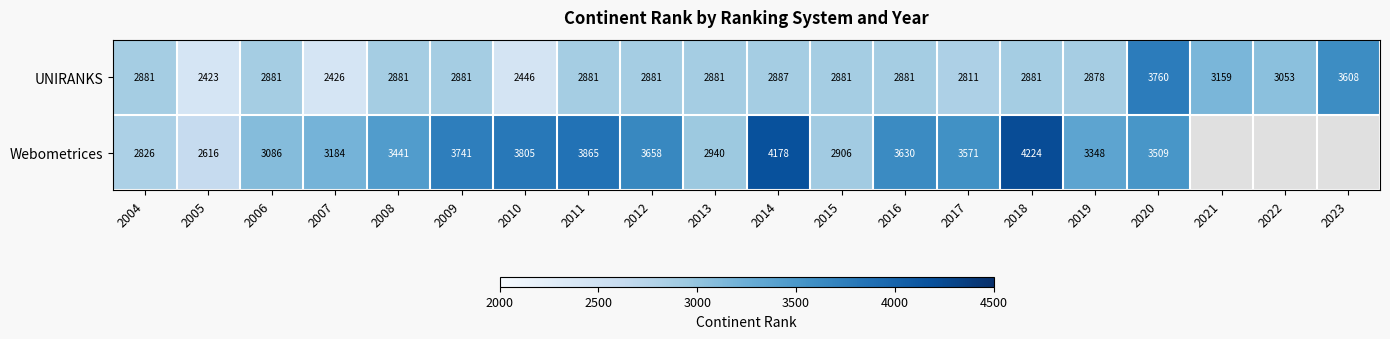

Is the value of Webometrices at 2010 greater than the value of UNIRANKS at 2013?

Yes